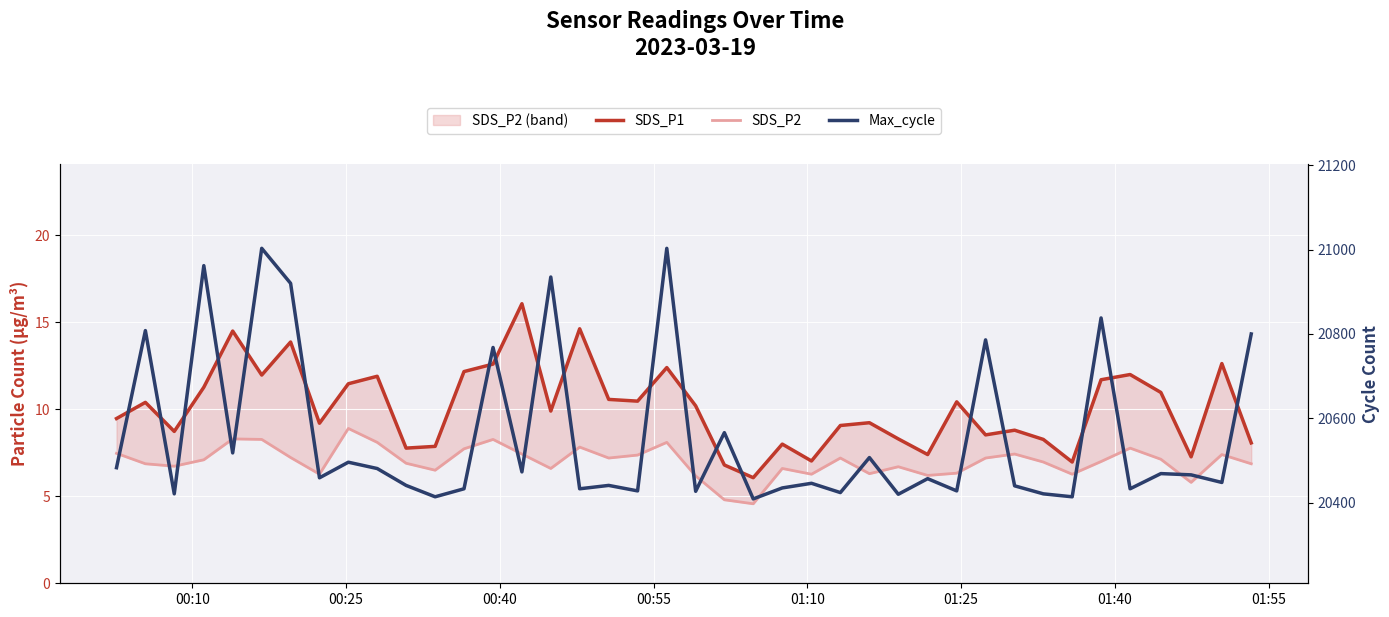

What are all the series names shown in the legend?

SDS_P1, SDS_P2, Max_cycle